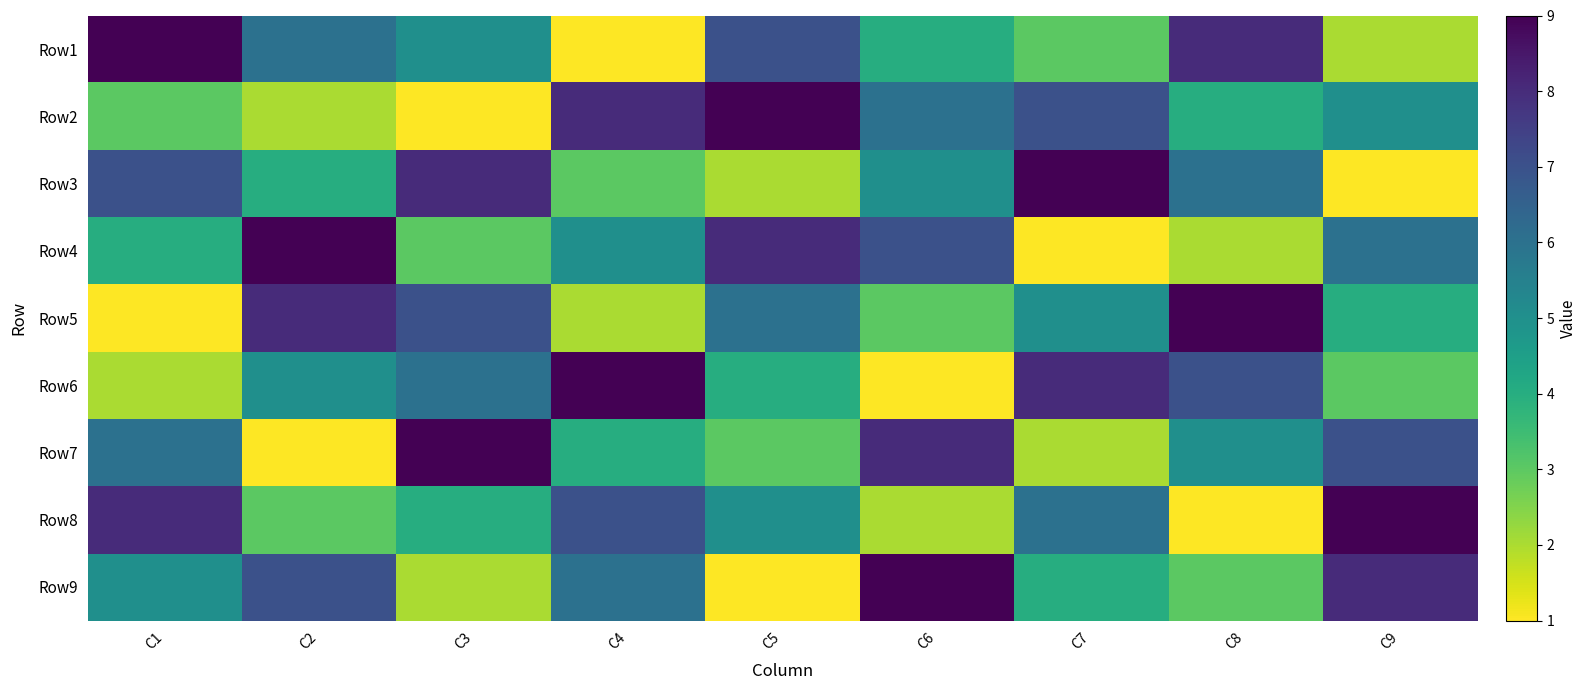

Which label corresponds to the largest value in the chart?

C1